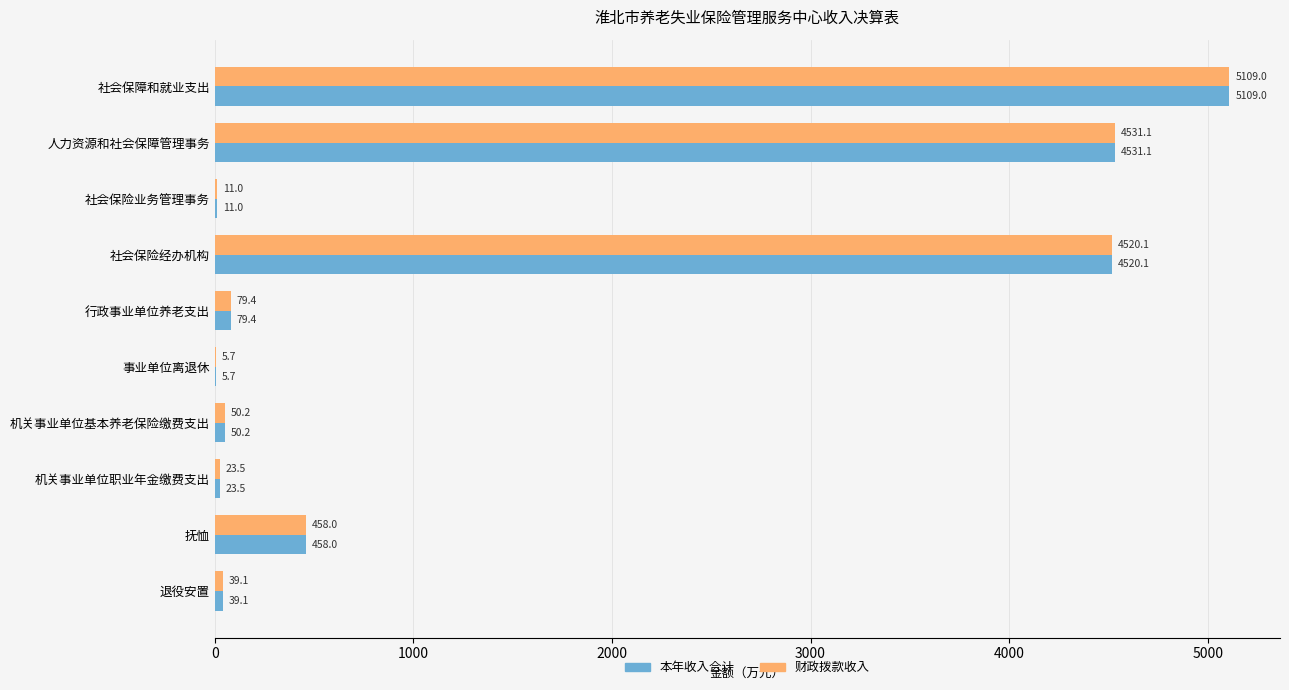

What is the maximum value for 财政拨款收入?

5109.0